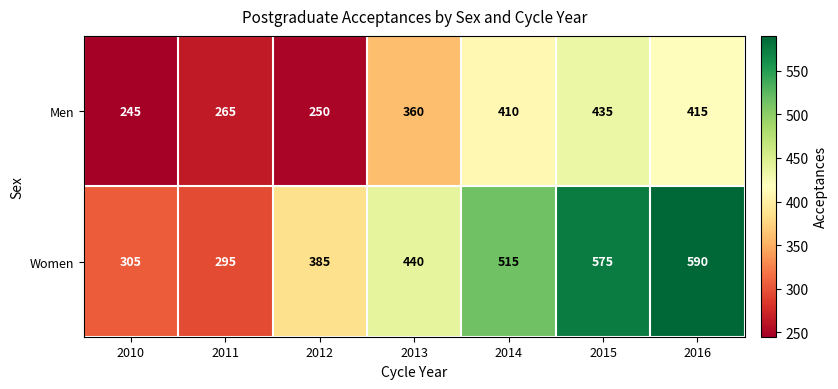

The Men series shows 664 at 2016. True or false?

False